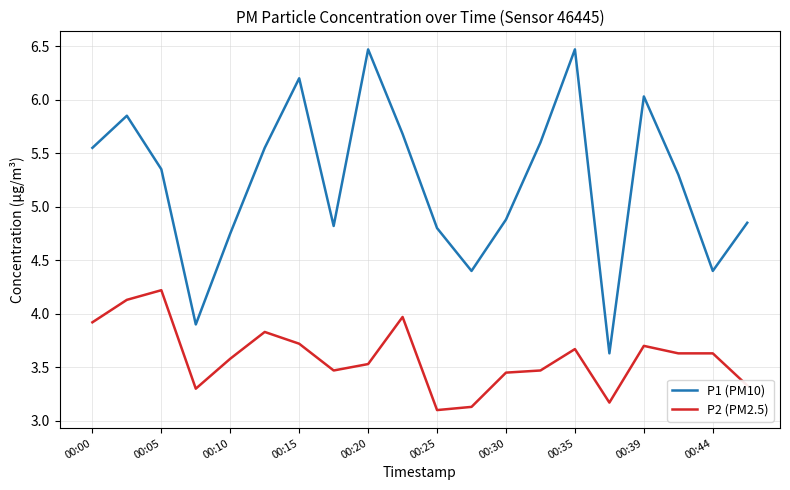

What is the maximum value for P1 (PM10)?

6.5